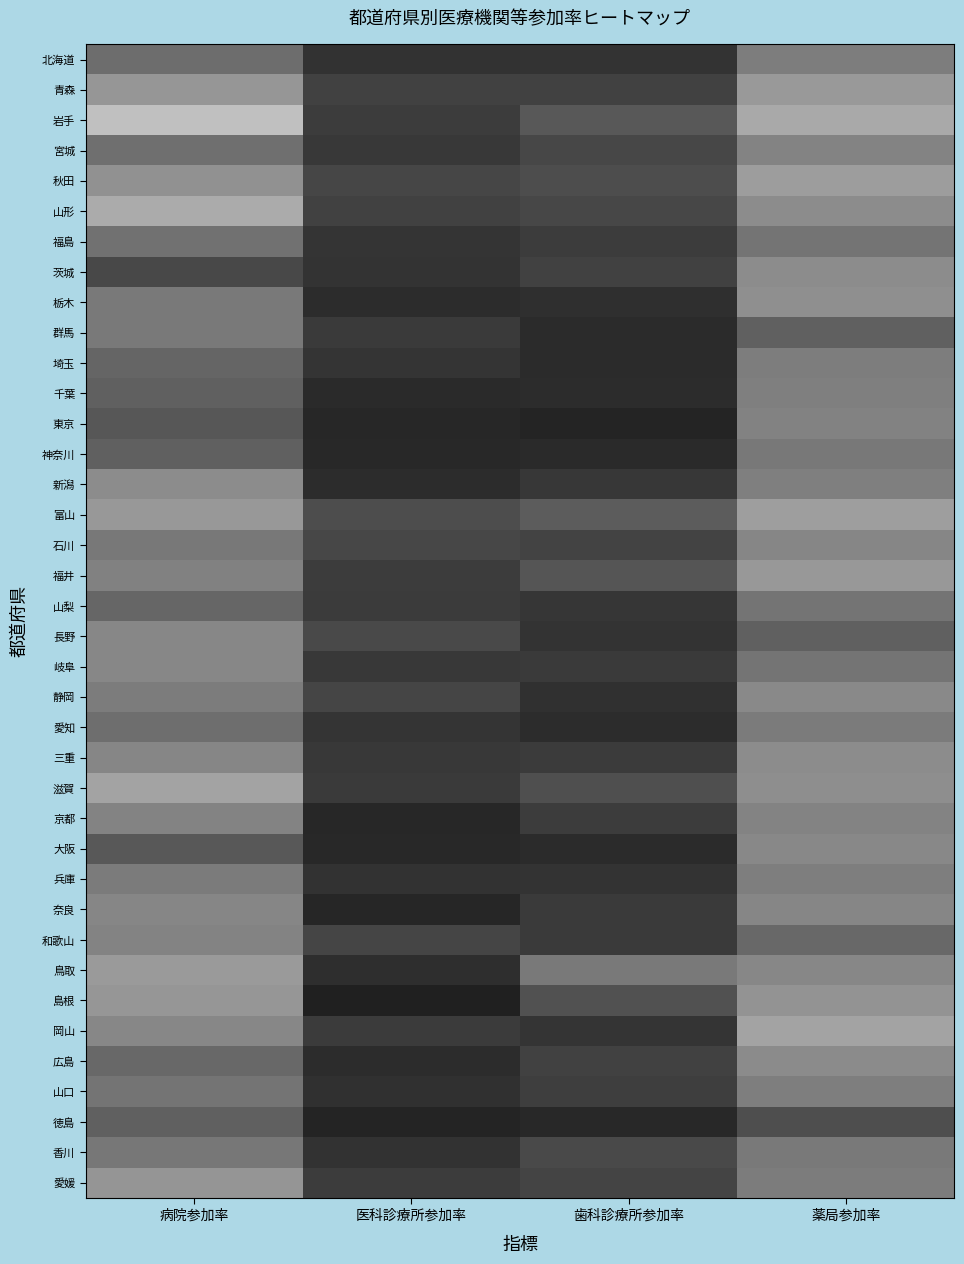

Reading left to right, what are all the values shown in this chart?

北海道: 病院参加率=0.4	医科診療所参加率=0.2	歯科診療所参加率=0.2	薬局参加率=0.5
青森: 病院参加率=0.6	医科診療所参加率=0.3	歯科診療所参加率=0.3	薬局参加率=0.6
岩手: 病院参加率=0.8	医科診療所参加率=0.2	歯科診療所参加率=0.3	薬局参加率=0.7
宮城: 病院参加率=0.4	医科診療所参加率=0.2	歯科診療所参加率=0.3	薬局参加率=0.5
秋田: 病院参加率=0.6	医科診療所参加率=0.3	歯科診療所参加率=0.3	薬局参加率=0.6
山形: 病院参加率=0.7	医科診療所参加率=0.3	歯科診療所参加率=0.3	薬局参加率=0.6
福島: 病院参加率=0.4	医科診療所参加率=0.2	歯科診療所参加率=0.2	薬局参加率=0.5
茨城: 病院参加率=0.3	医科診療所参加率=0.2	歯科診療所参加率=0.3	薬局参加率=0.5
栃木: 病院参加率=0.5	医科診療所参加率=0.2	歯科診療所参加率=0.2	薬局参加率=0.6
群馬: 病院参加率=0.5	医科診療所参加率=0.2	歯科診療所参加率=0.2	薬局参加率=0.4
埼玉: 病院参加率=0.4	医科診療所参加率=0.2	歯科診療所参加率=0.2	薬局参加率=0.5
千葉: 病院参加率=0.4	医科診療所参加率=0.2	歯科診療所参加率=0.2	薬局参加率=0.5
東京: 病院参加率=0.3	医科診療所参加率=0.2	歯科診療所参加率=0.1	薬局参加率=0.5
神奈川: 病院参加率=0.4	医科診療所参加率=0.2	歯科診療所参加率=0.2	薬局参加率=0.5
新潟: 病院参加率=0.6	医科診療所参加率=0.2	歯科診療所参加率=0.2	薬局参加率=0.5
富山: 病院参加率=0.6	医科診療所参加率=0.3	歯科診療所参加率=0.4	薬局参加率=0.6
石川: 病院参加率=0.5	医科診療所参加率=0.3	歯科診療所参加率=0.3	薬局参加率=0.5
福井: 病院参加率=0.5	医科診療所参加率=0.2	歯科診療所参加率=0.3	薬局参加率=0.6
山梨: 病院参加率=0.4	医科診療所参加率=0.2	歯科診療所参加率=0.2	薬局参加率=0.5
長野: 病院参加率=0.5	医科診療所参加率=0.3	歯科診療所参加率=0.2	薬局参加率=0.4
岐阜: 病院参加率=0.5	医科診療所参加率=0.2	歯科診療所参加率=0.2	薬局参加率=0.5
静岡: 病院参加率=0.5	医科診療所参加率=0.3	歯科診療所参加率=0.2	薬局参加率=0.5
愛知: 病院参加率=0.4	医科診療所参加率=0.2	歯科診療所参加率=0.2	薬局参加率=0.5
三重: 病院参加率=0.5	医科診療所参加率=0.2	歯科診療所参加率=0.2	薬局参加率=0.5
滋賀: 病院参加率=0.6	医科診療所参加率=0.2	歯科診療所参加率=0.3	薬局参加率=0.6
京都: 病院参加率=0.5	医科診療所参加率=0.2	歯科診療所参加率=0.2	薬局参加率=0.5
大阪: 病院参加率=0.3	医科診療所参加率=0.2	歯科診療所参加率=0.2	薬局参加率=0.5
兵庫: 病院参加率=0.5	医科診療所参加率=0.2	歯科診療所参加率=0.2	薬局参加率=0.5
奈良: 病院参加率=0.5	医科診療所参加率=0.2	歯科診療所参加率=0.2	薬局参加率=0.5
和歌山: 病院参加率=0.5	医科診療所参加率=0.3	歯科診療所参加率=0.2	薬局参加率=0.4
鳥取: 病院参加率=0.6	医科診療所参加率=0.2	歯科診療所参加率=0.5	薬局参加率=0.5
島根: 病院参加率=0.6	医科診療所参加率=0.1	歯科診療所参加率=0.3	薬局参加率=0.6
岡山: 病院参加率=0.5	医科診療所参加率=0.2	歯科診療所参加率=0.2	薬局参加率=0.6
広島: 病院参加率=0.4	医科診療所参加率=0.2	歯科診療所参加率=0.3	薬局参加率=0.5
山口: 病院参加率=0.5	医科診療所参加率=0.2	歯科診療所参加率=0.2	薬局参加率=0.5
徳島: 病院参加率=0.4	医科診療所参加率=0.1	歯科診療所参加率=0.2	薬局参加率=0.3
香川: 病院参加率=0.5	医科診療所参加率=0.2	歯科診療所参加率=0.3	薬局参加率=0.5
愛媛: 病院参加率=0.6	医科診療所参加率=0.2	歯科診療所参加率=0.3	薬局参加率=0.5